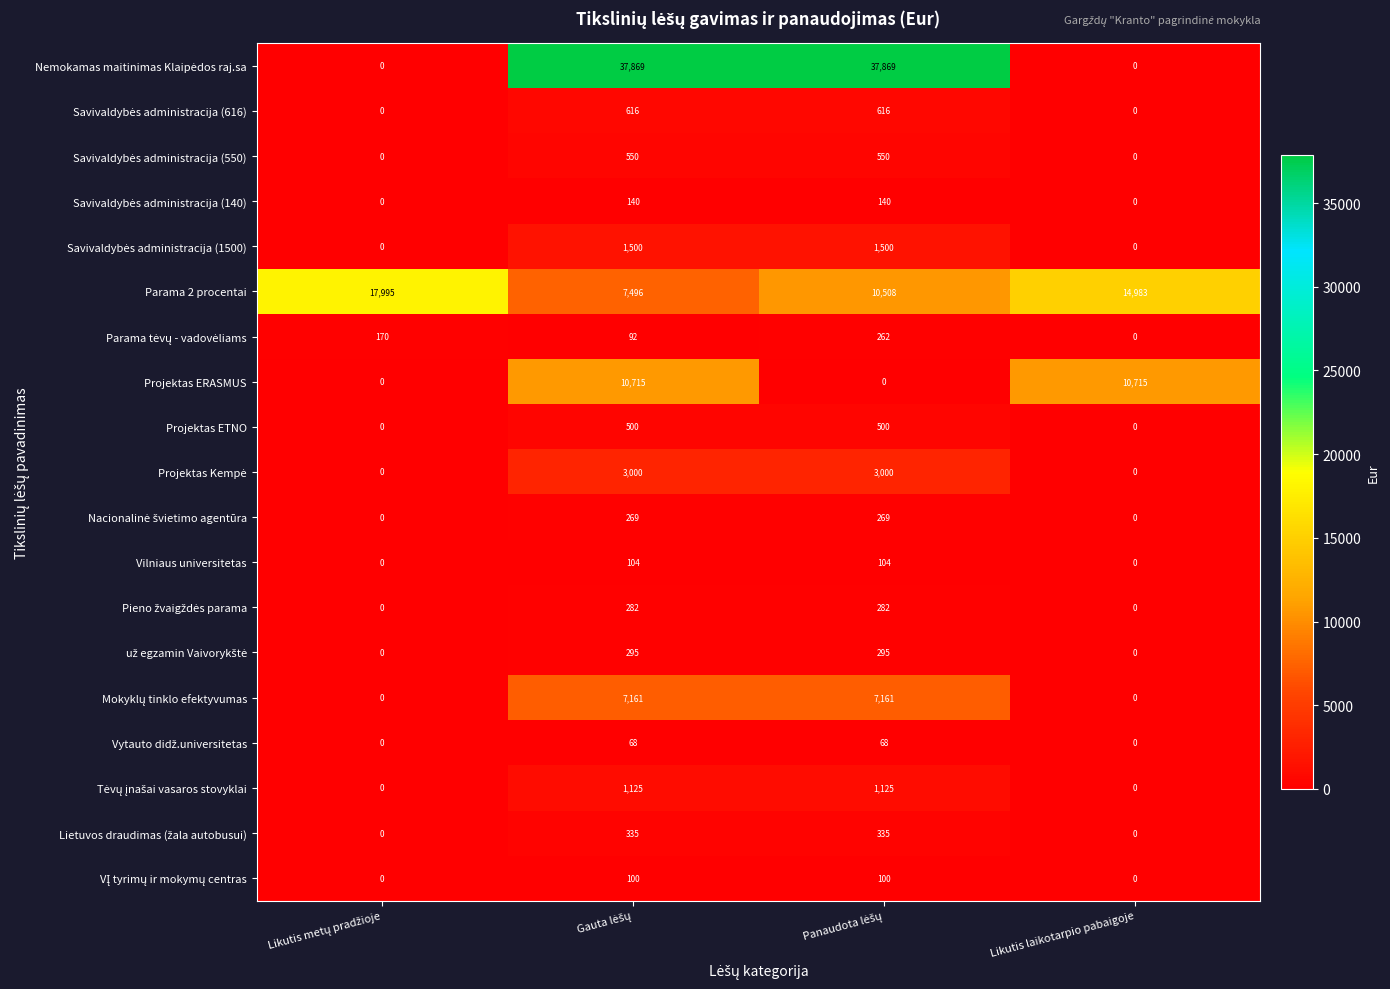

At how many categories does at least one series exceed 5535?

4